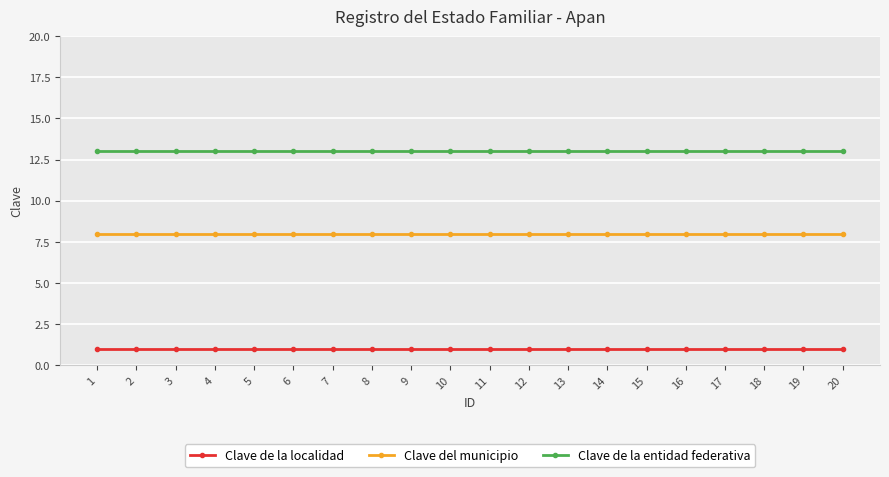

What are all the series names shown in the legend?

Clave de la localidad, Clave del municipio, Clave de la entidad federativa